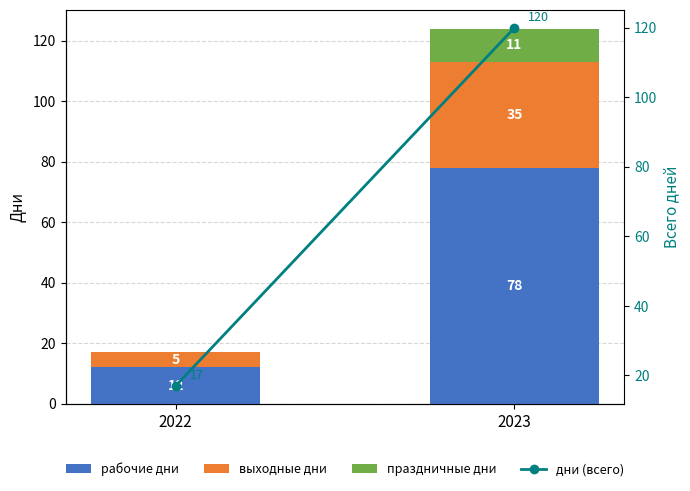

Reading right to left, extract all data points from this chart.

рабочие дни: 2023=78	2022=12
выходные дни: 2023=35	2022=5
праздничные дни: 2023=11	2022=0
дни: 2023=120	2022=17